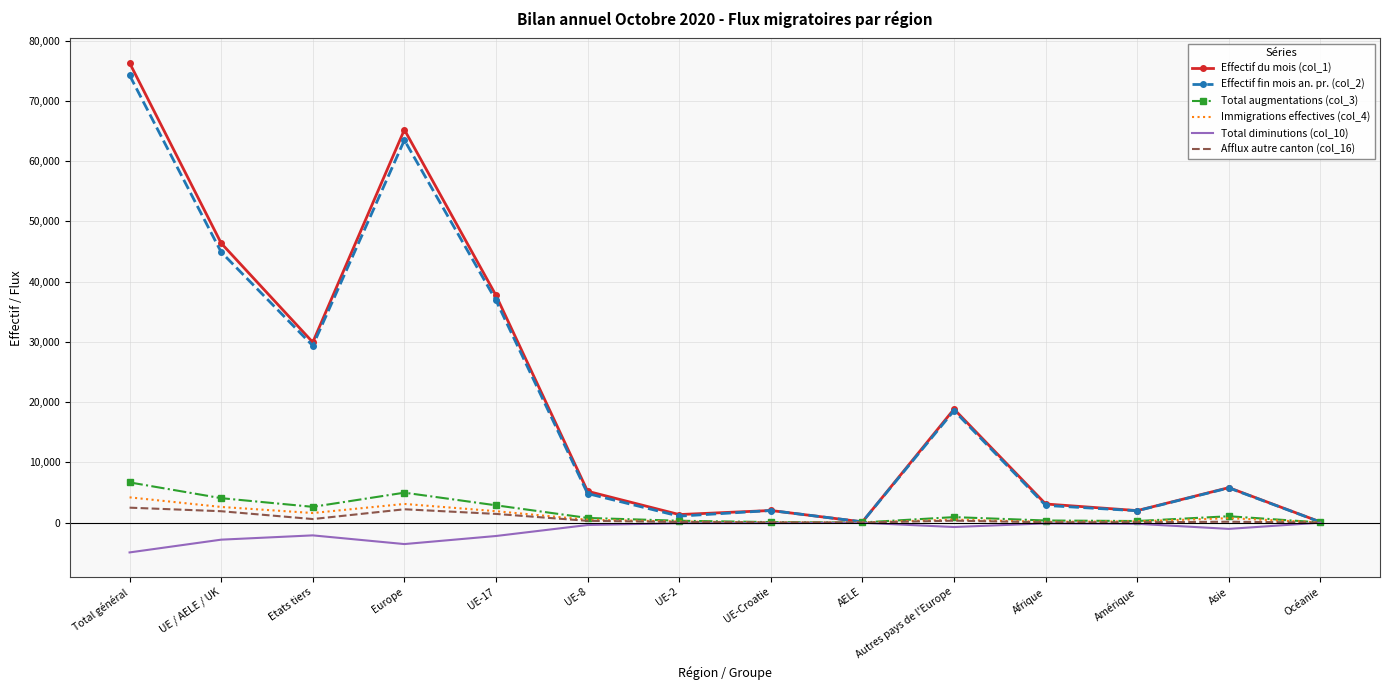

Which series has the largest range (max minus min)?

Effectif du mois (col_1)